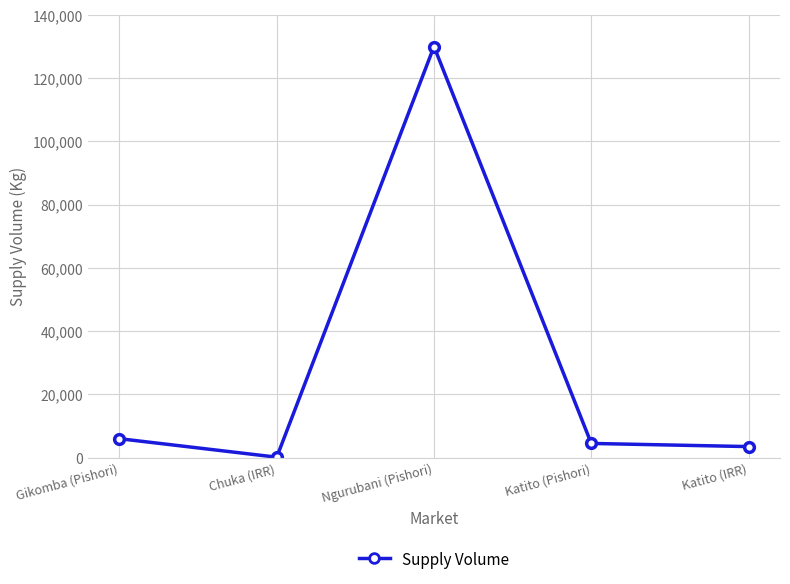

Which has a higher value, Ngurubani (Pishori) or Gikomba (Pishori)?

Ngurubani (Pishori)